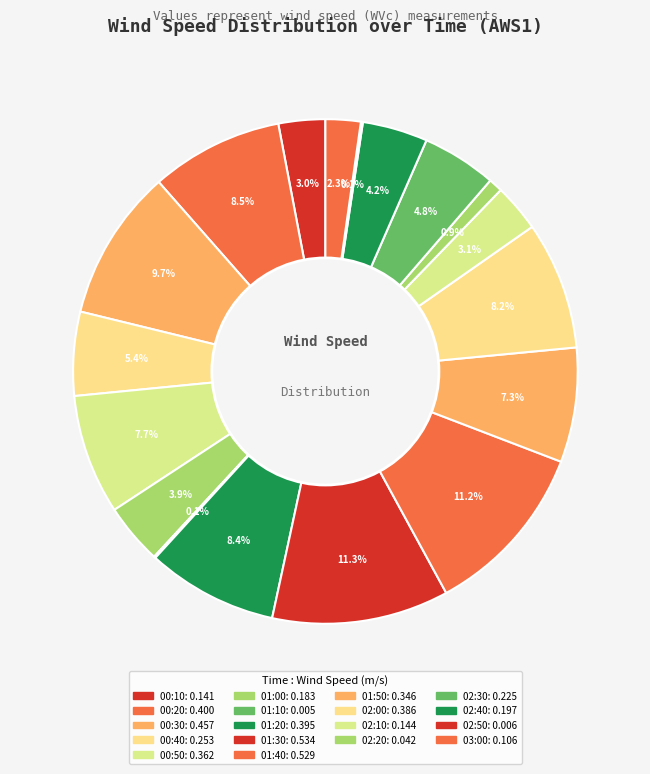

How many segments does this pie chart have?

18